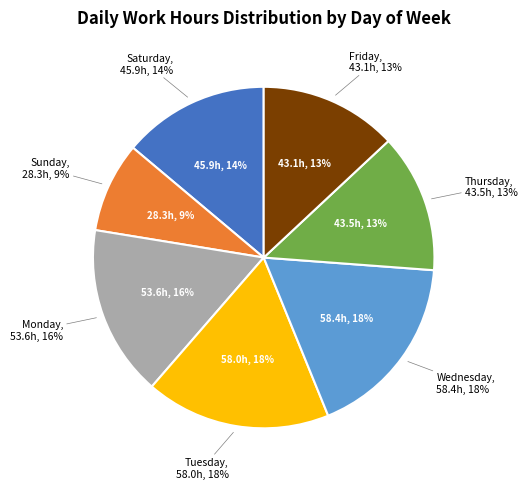

Which slice is the largest?

10-Wed